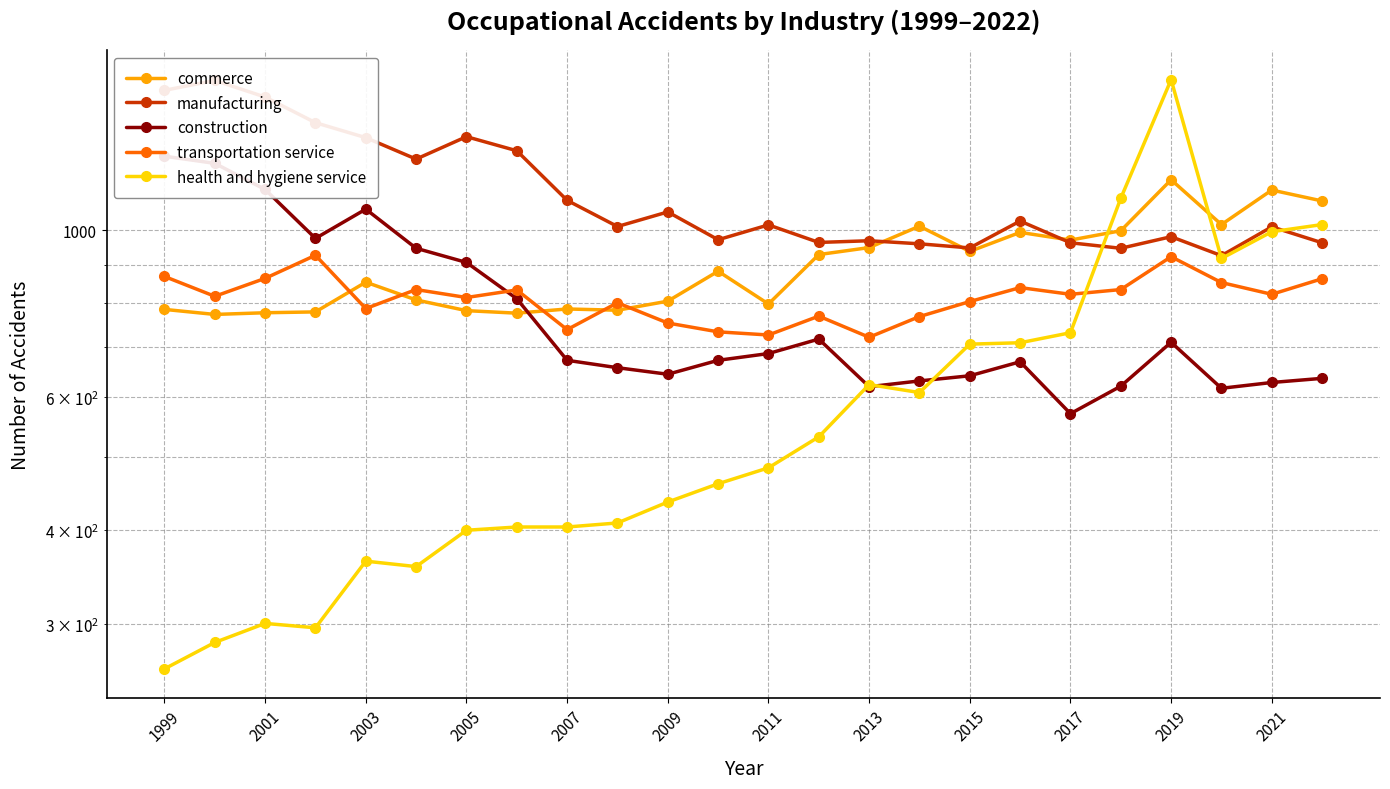

In health and hygiene service, how many points are higher than both neighbors (excluding endpoints)?

4